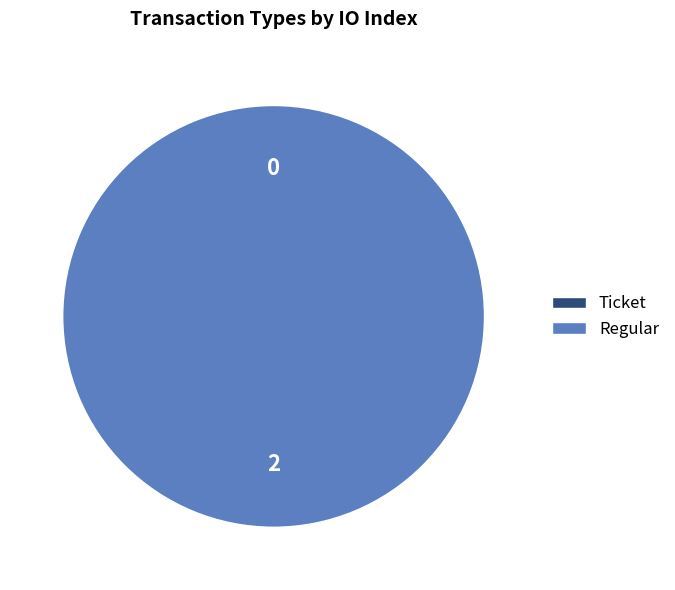

To the nearest percent, what is the difference between the largest and smallest slice percentages?

100%